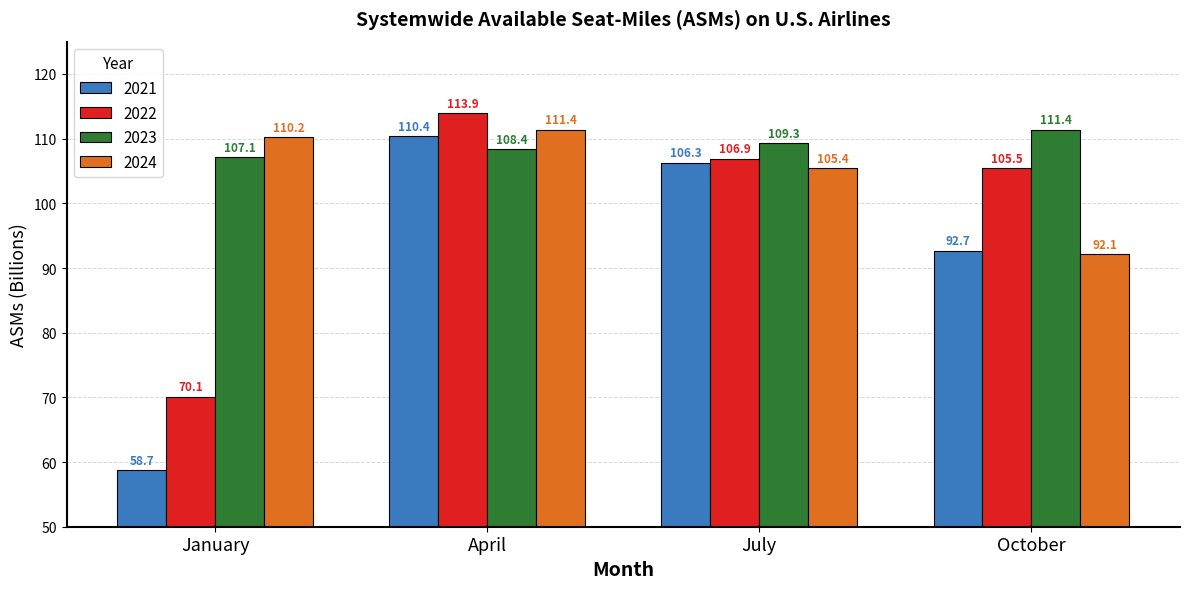

What is the approximate value of 2022 at October?

105.5